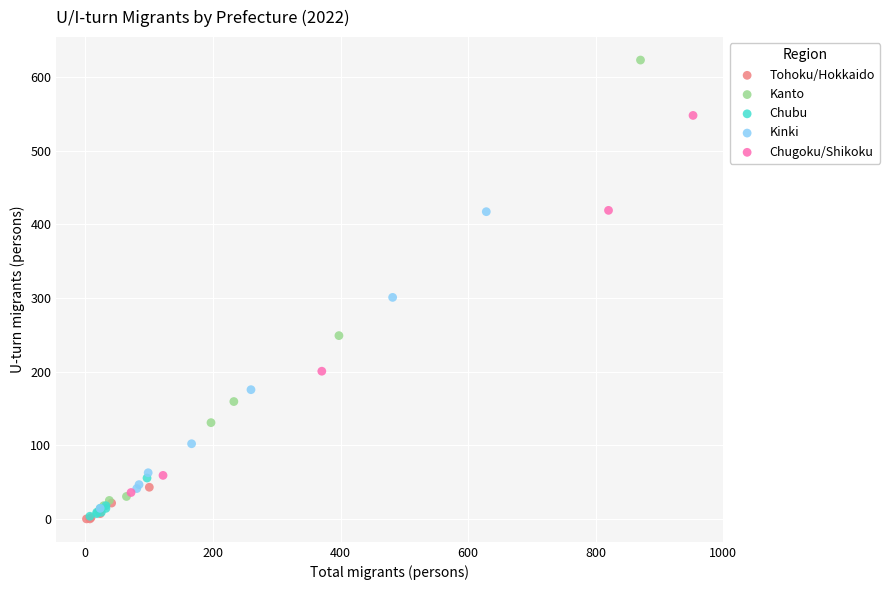

Which series reaches the maximum Y coordinate?

Kanto